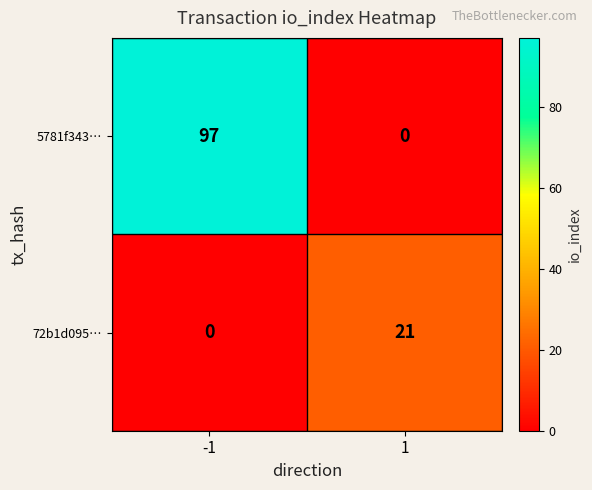

What is the maximum value shown in the chart?

97